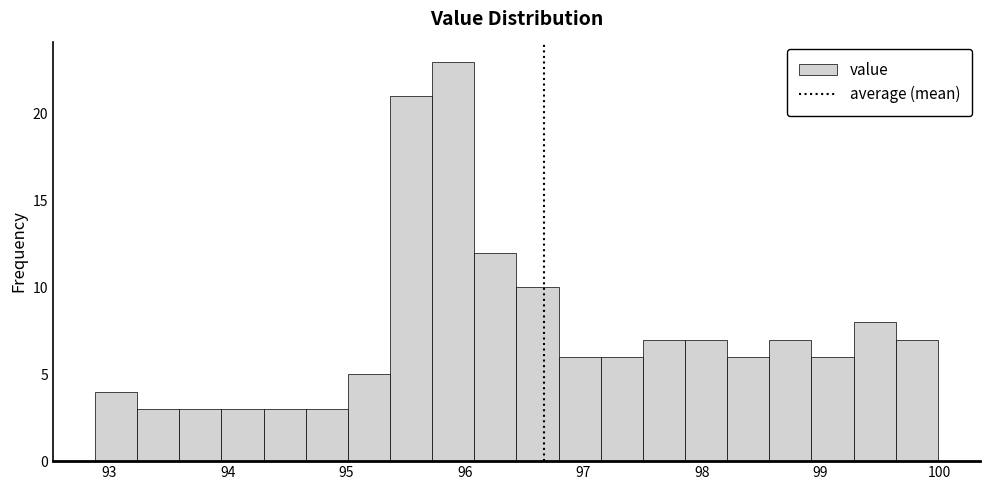

Around what value on the x-axis is the tallest bar? Give the approximate position of its centre, as read against the axis.

95.9